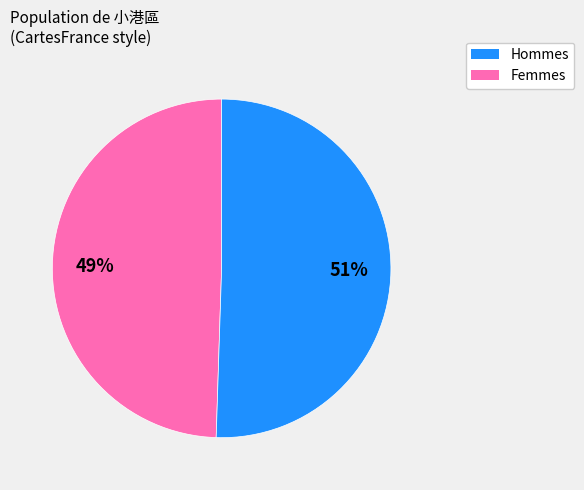

Does any single category account for the majority?

Yes